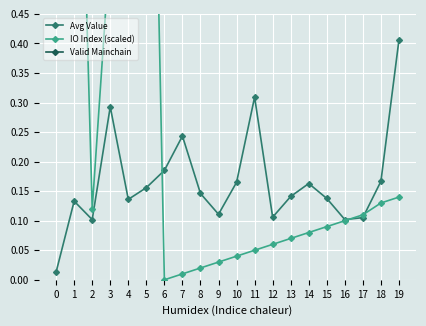

The value of Avg Value at 10 is 0.1. True or false?

False